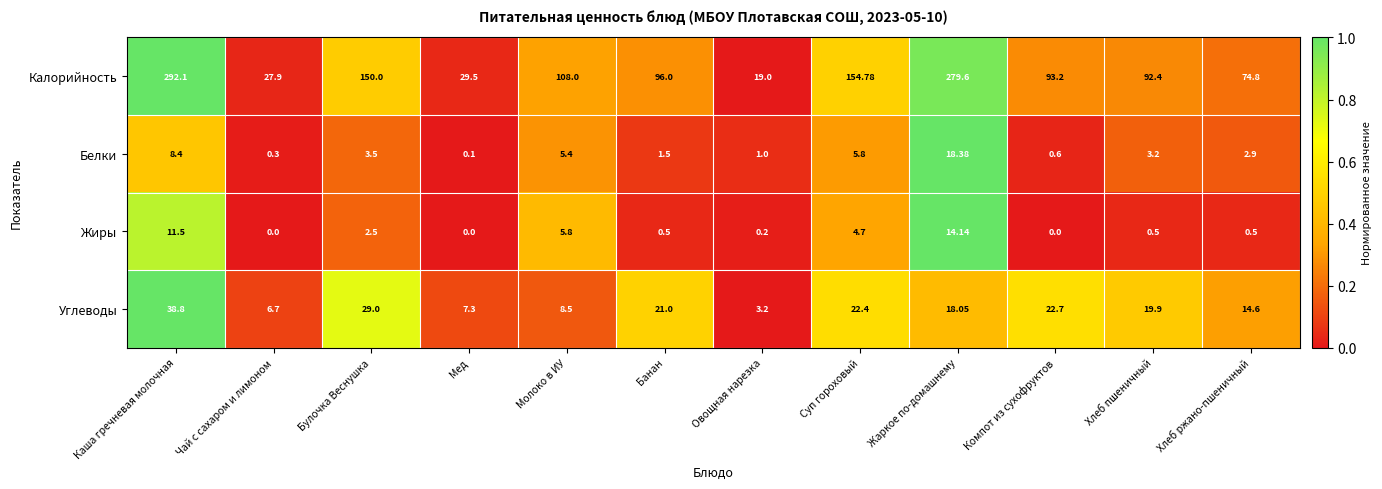

Which series has the largest total across all categories?

Калорийность